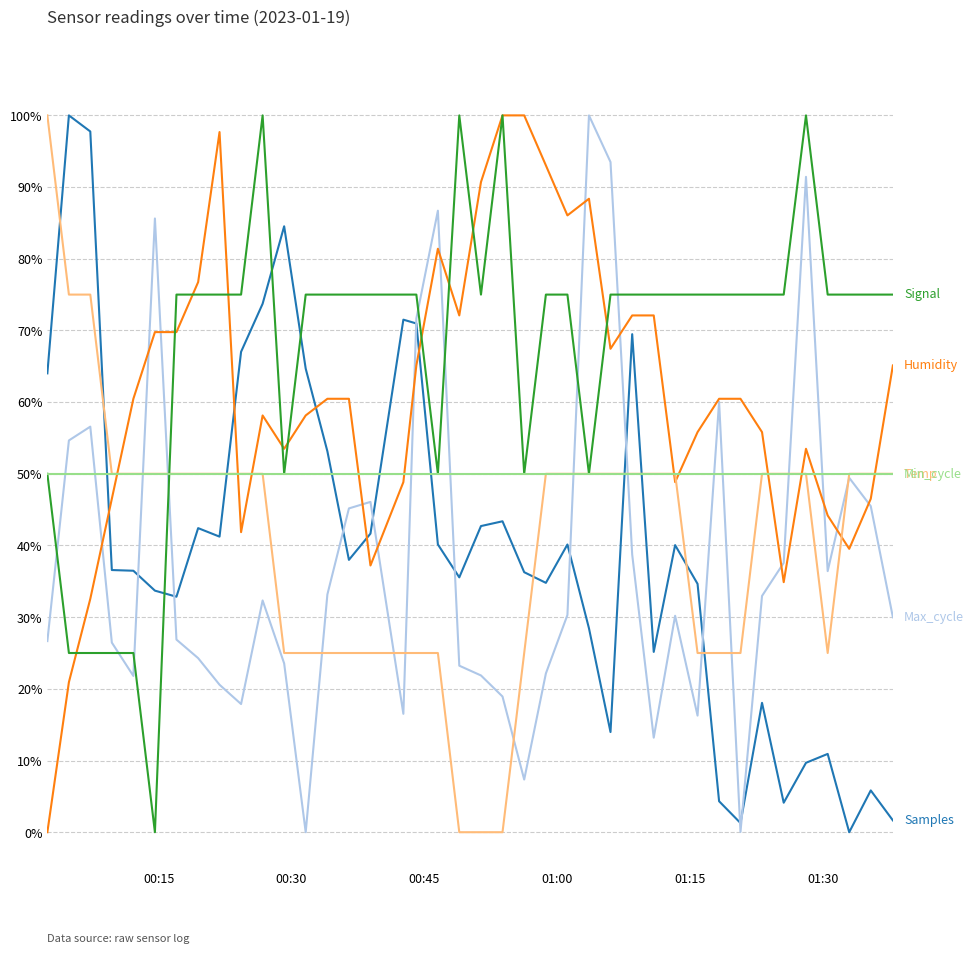

What is the maximum value shown in the chart?

100.0